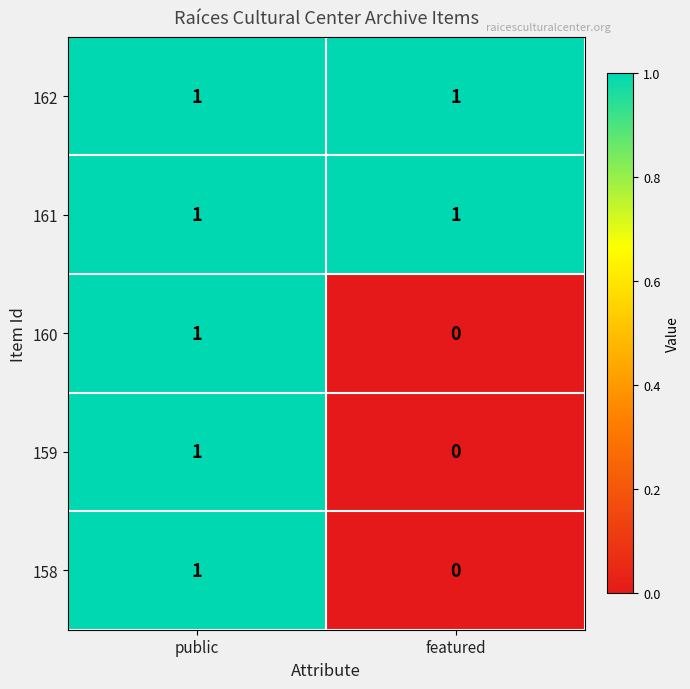

At how many categories does at least one series exceed 0?

2